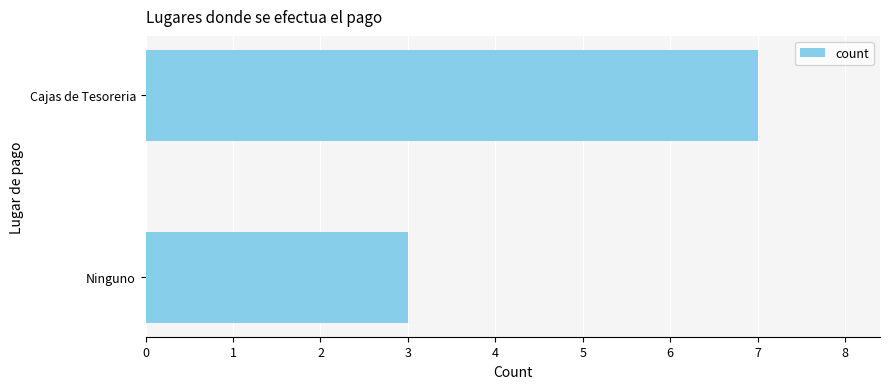

True or false: the data shows 7 at Cajas de Tesoreria.

True